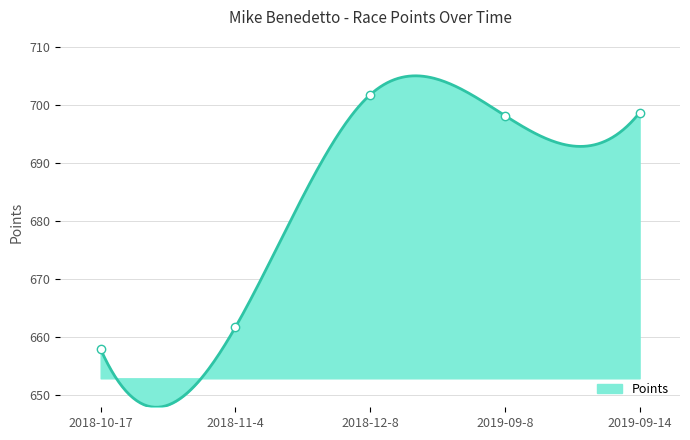

What is the minimum value shown in the chart?

657.8